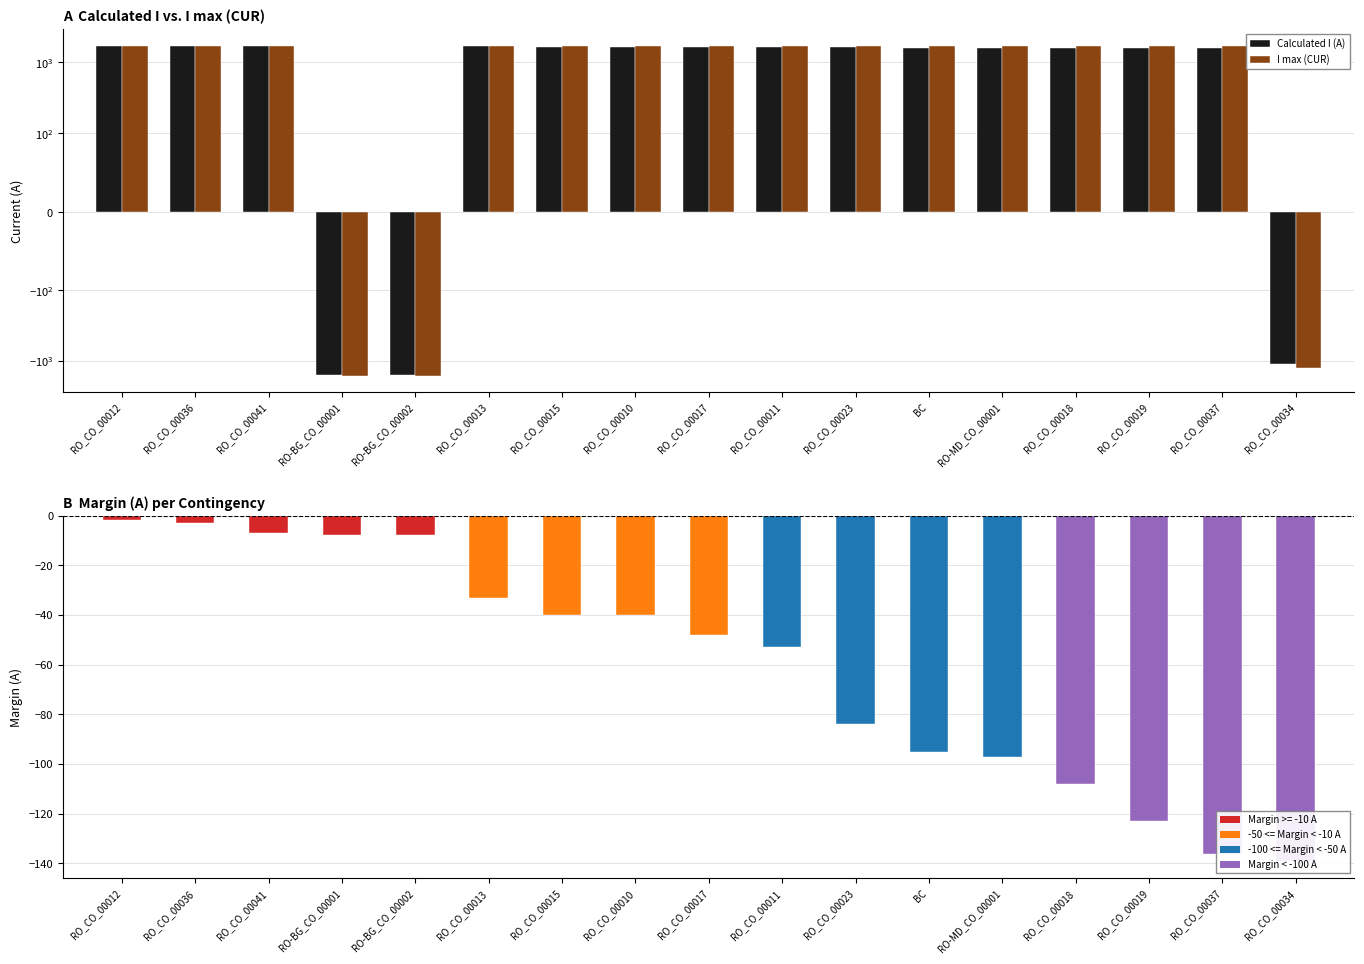

List the series in order of their peak value, lowest first.

Margin (A), Calculated I (A), I max (CUR)